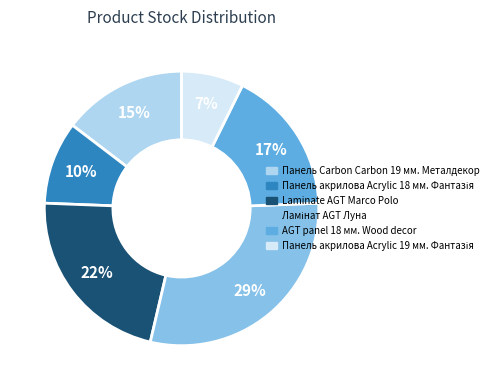

To the nearest percent, what is the average slice percentage?

17%